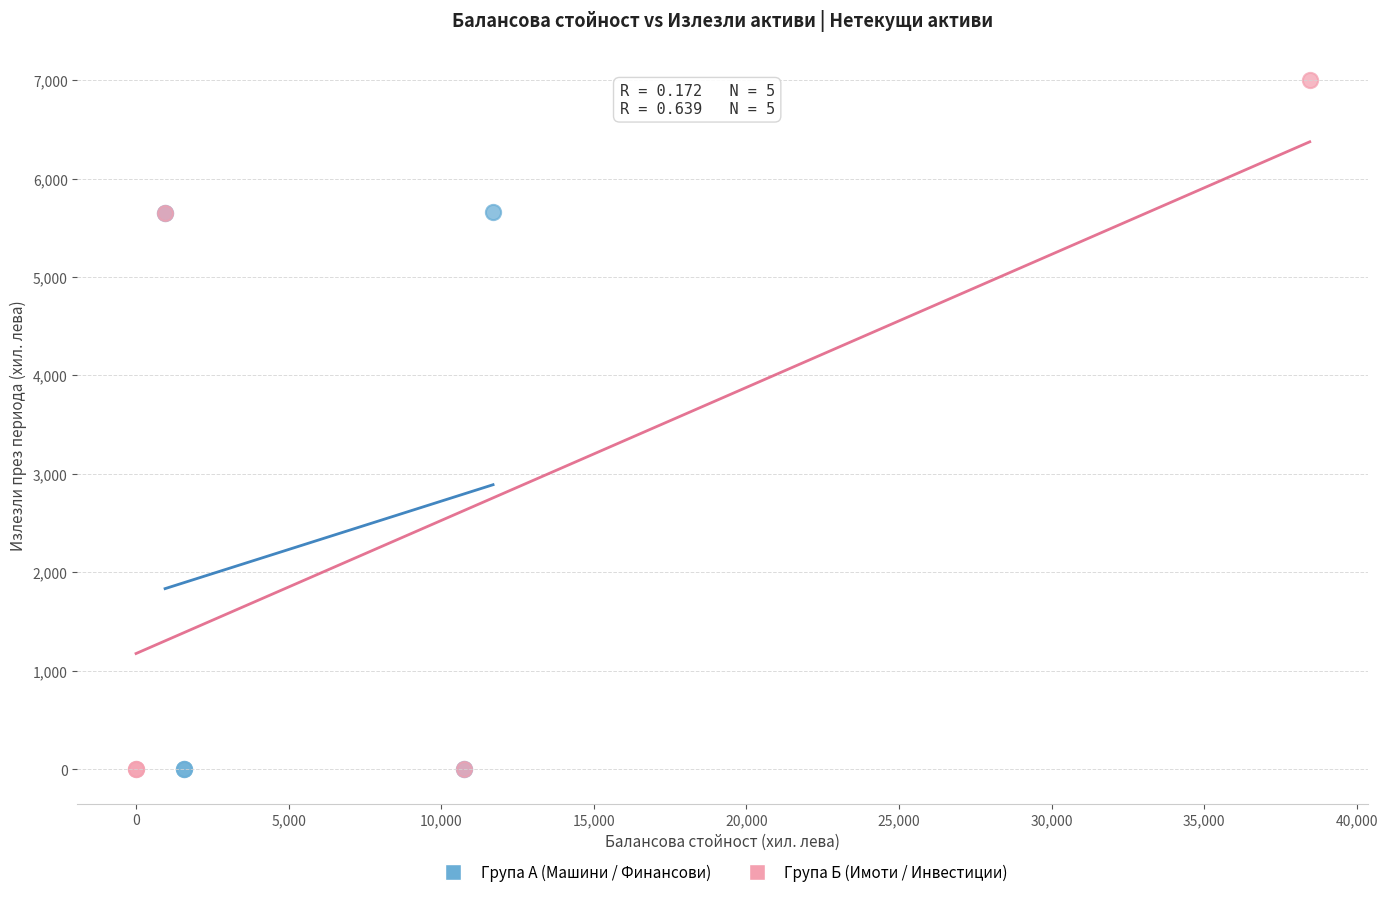

Which series has the largest Y range (max minus min)?

Група Б (Имоти / Инвестиции)